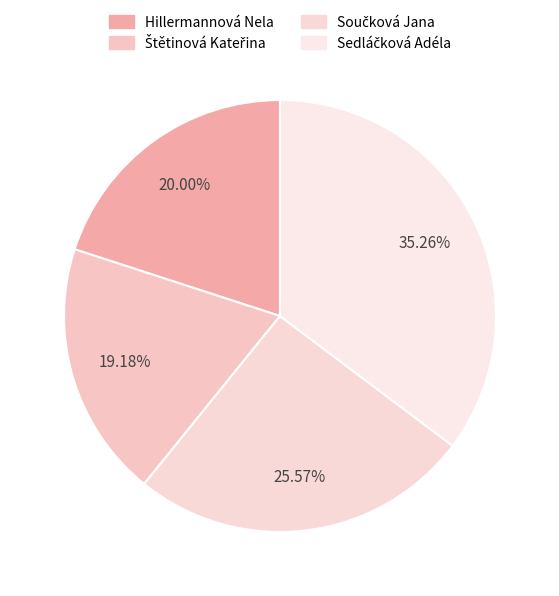

Approximately how many times larger is the value at Štětinová Kateřina compared to Součková Jana?

0.8